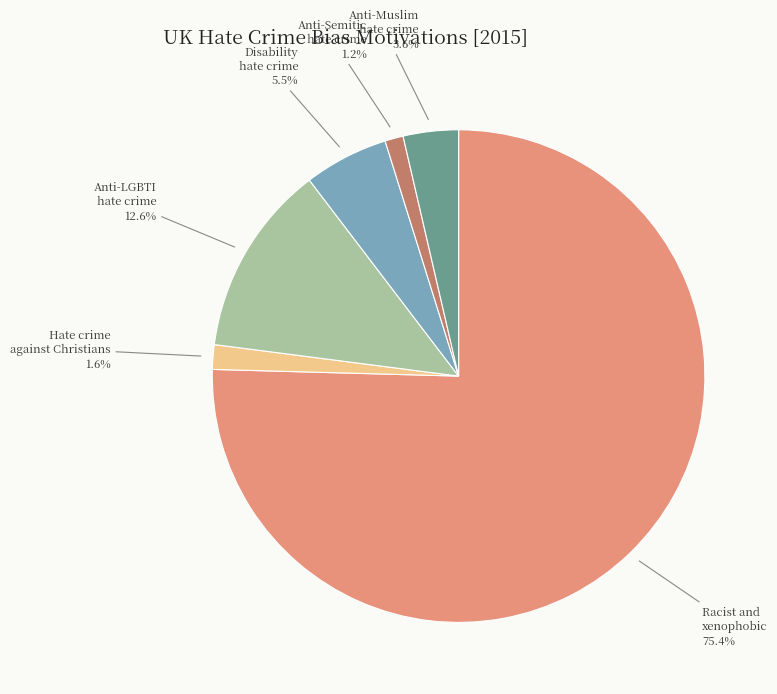

Is there a majority slice in this chart?

Yes